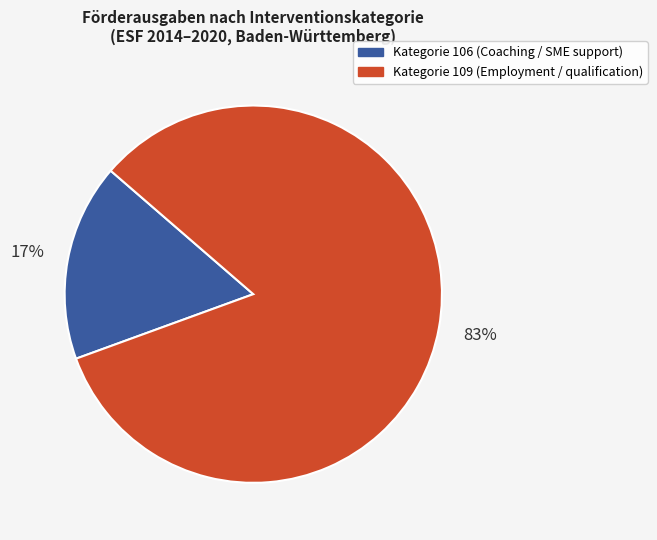

Count the number of slices in the pie.

2